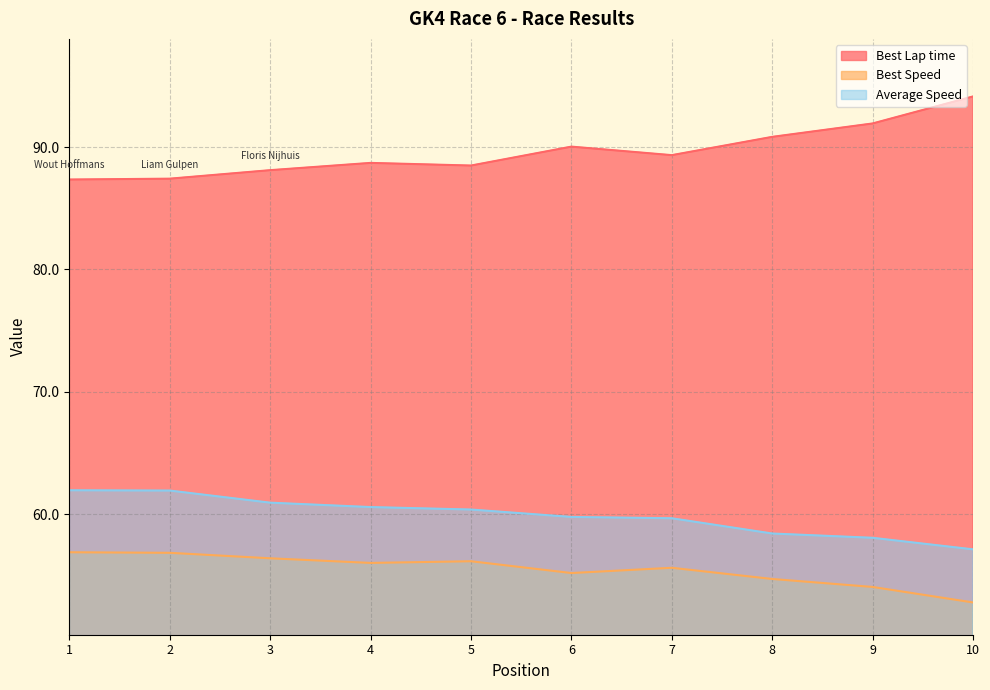

What is the difference between the highest and lowest values at 5?

32.3